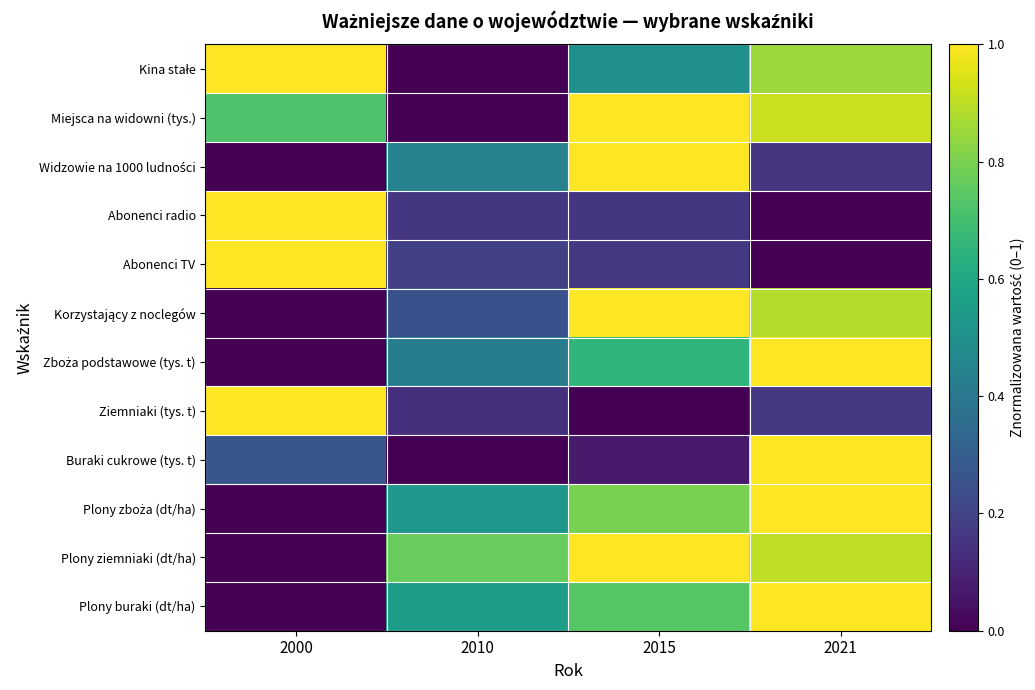

At which category does the chart reach its peak across all series?

2000